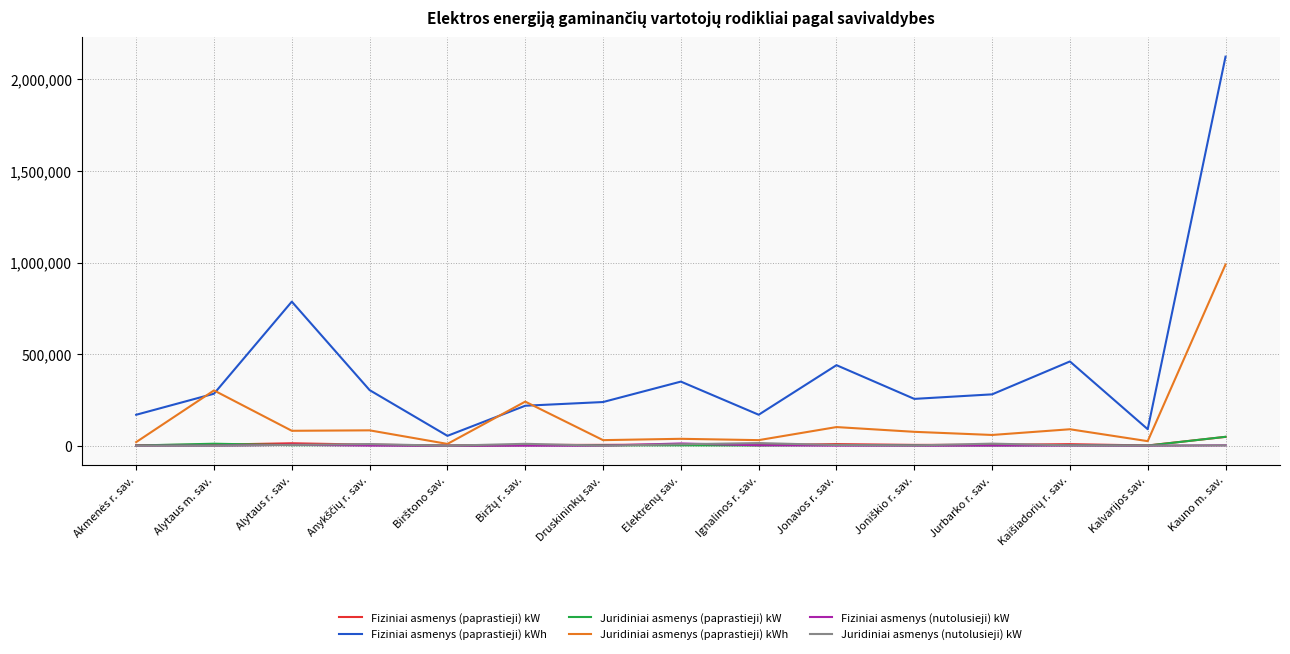

True or false: Fiziniai asmenys (paprastieji) kWh and Fiziniai asmenys (nutolusieji) kW intersect in this chart.

False